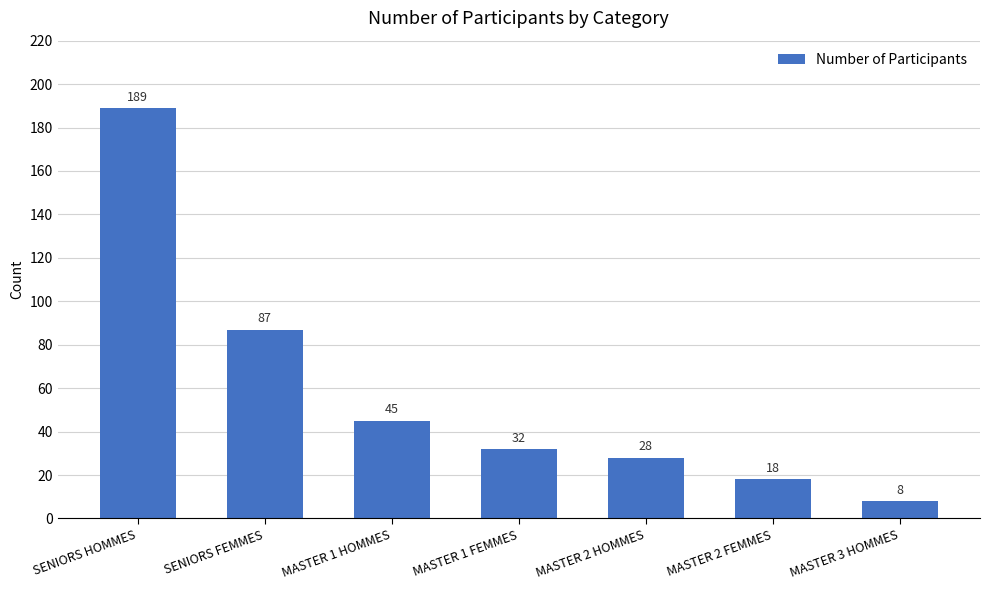

What is the difference between the second highest and second lowest values?

69